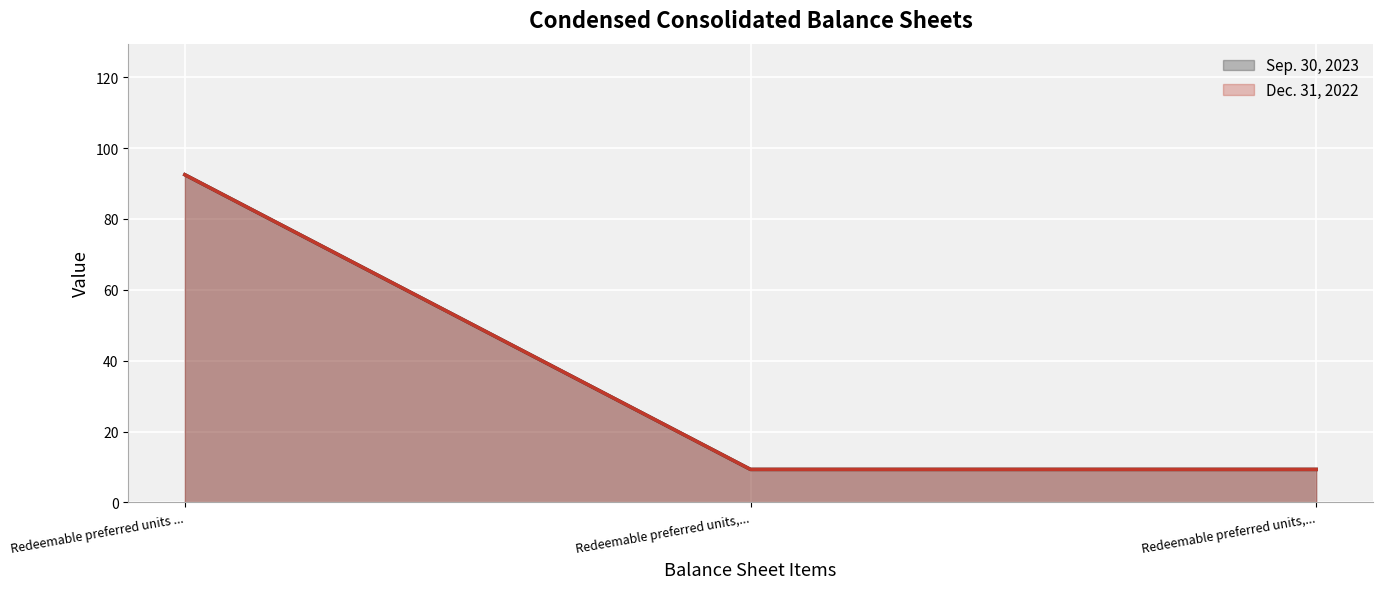

List the labels in order of Sep. 30, 2023 (line) value, largest first.

Redeemable preferred units ..., Redeemable preferred units,..., Redeemable preferred units,...